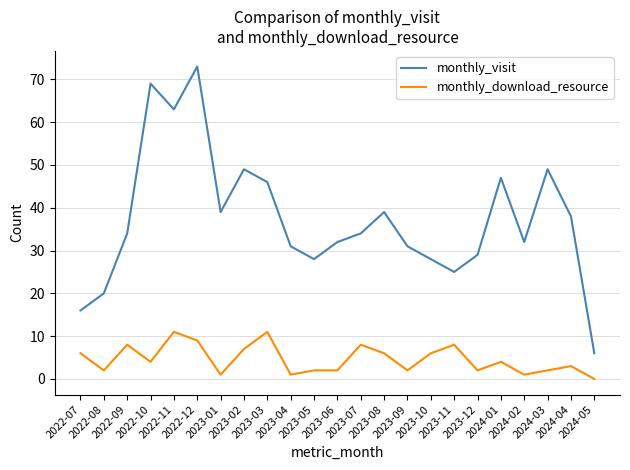

Where does the monthly_download_resource series first go above 4?

2022-07